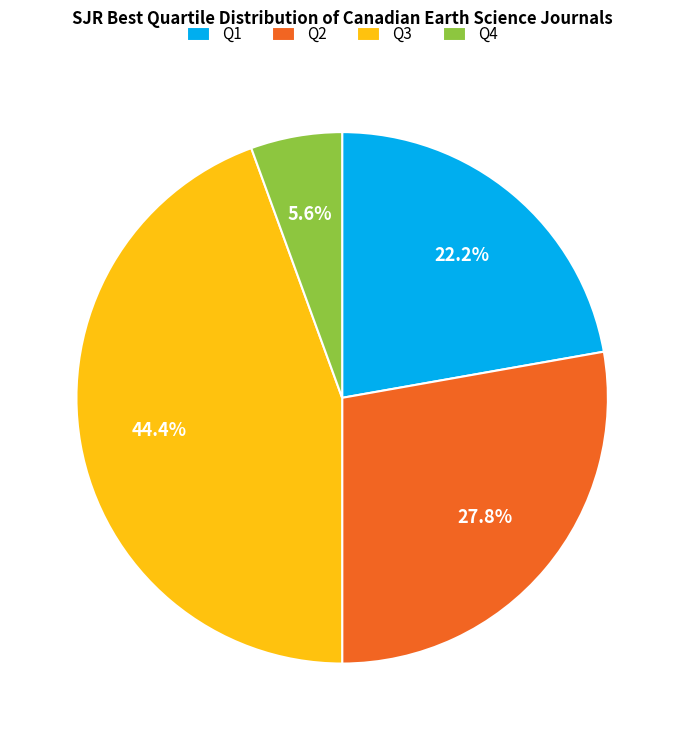

How many slices are in this pie chart?

4